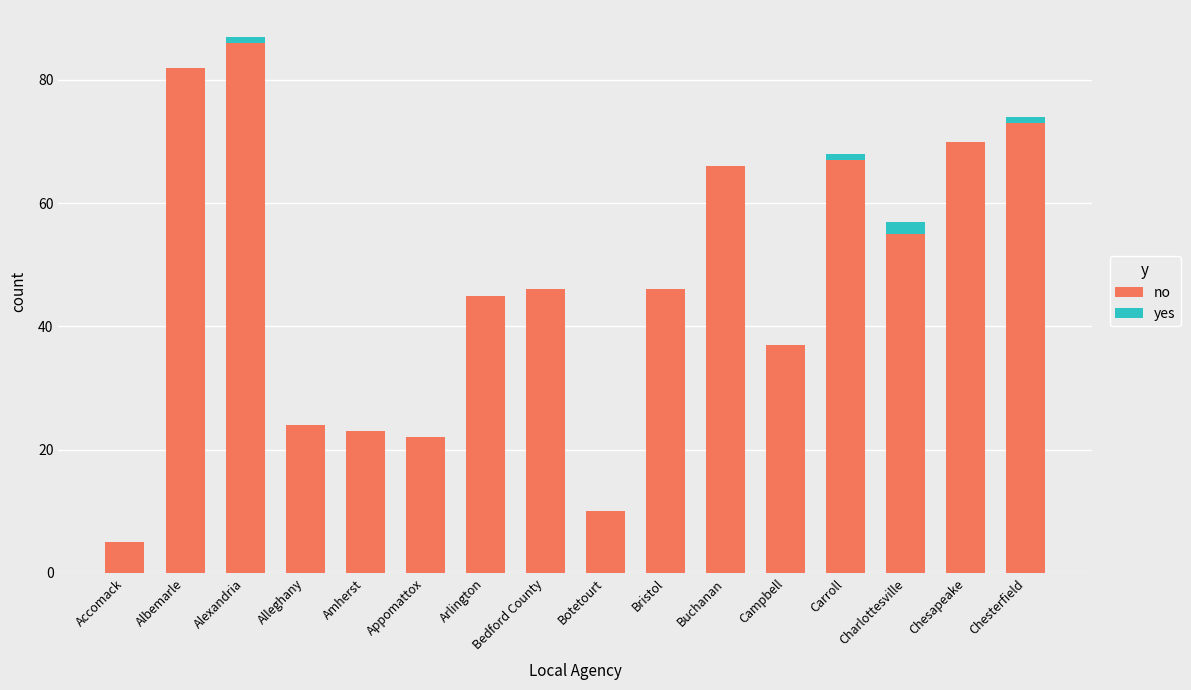

What are all the series names shown in the legend?

no, yes